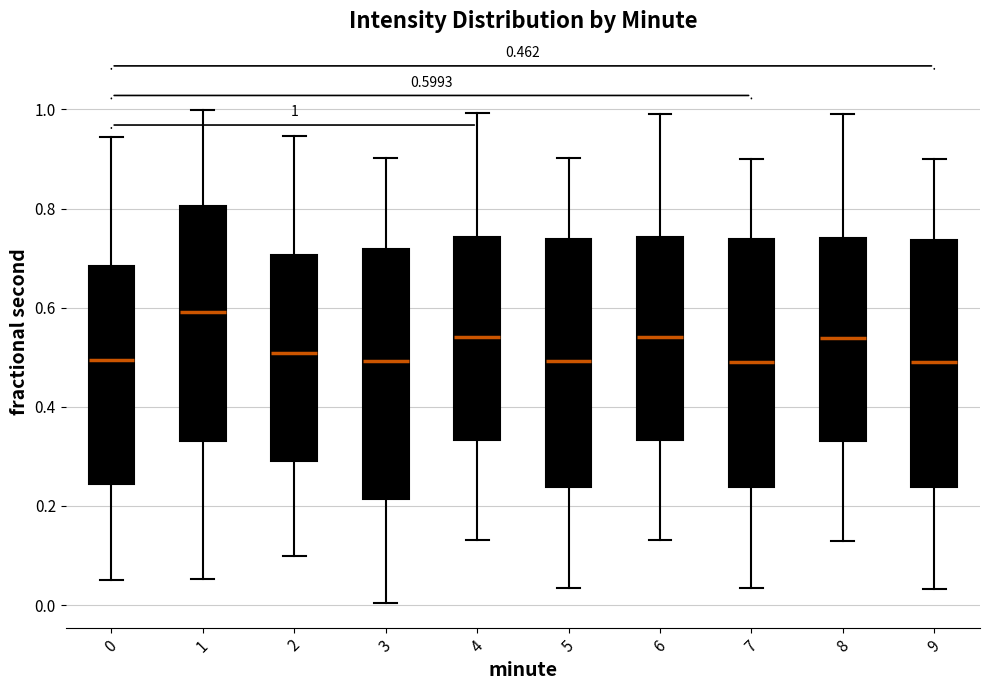

Which box has the highest median line?

1